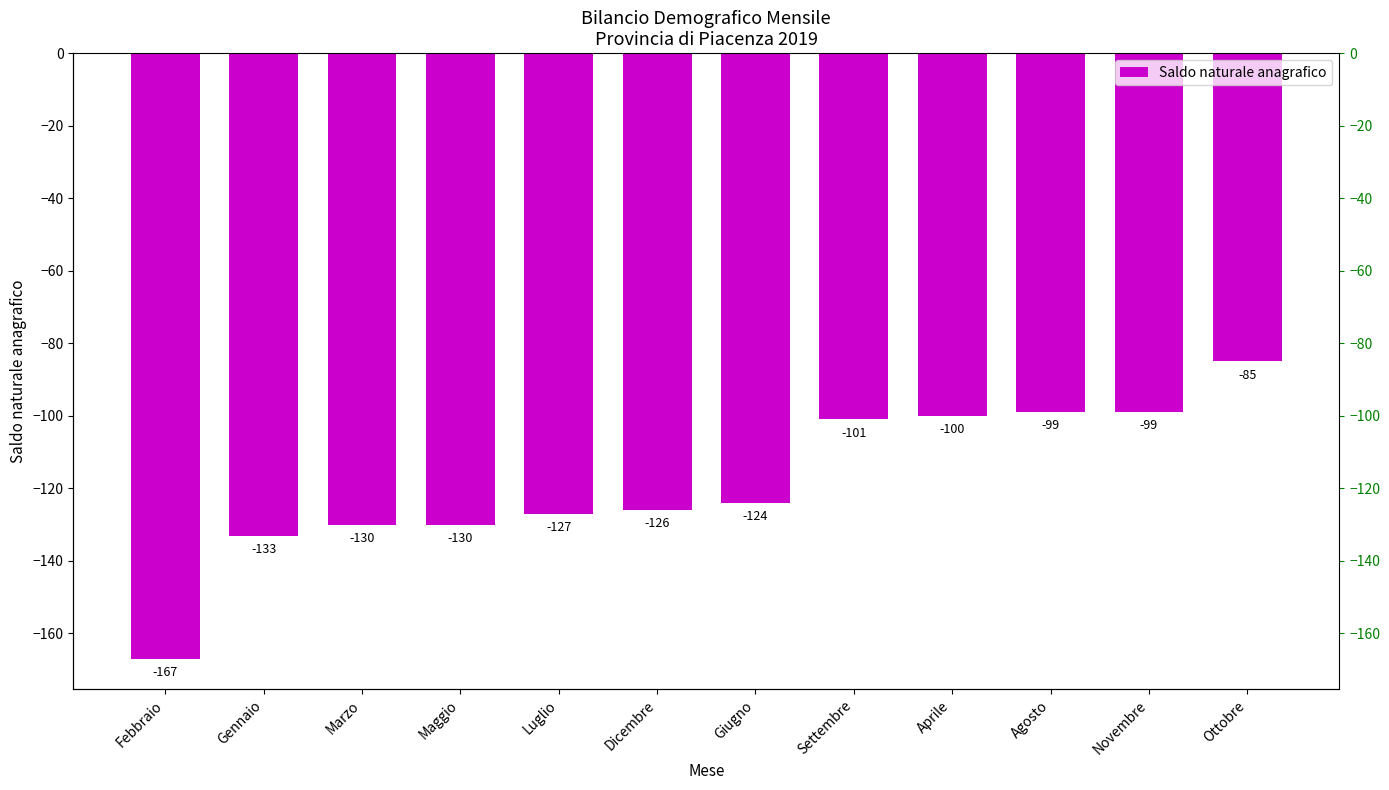

What is the difference between the maximum and minimum values?

82